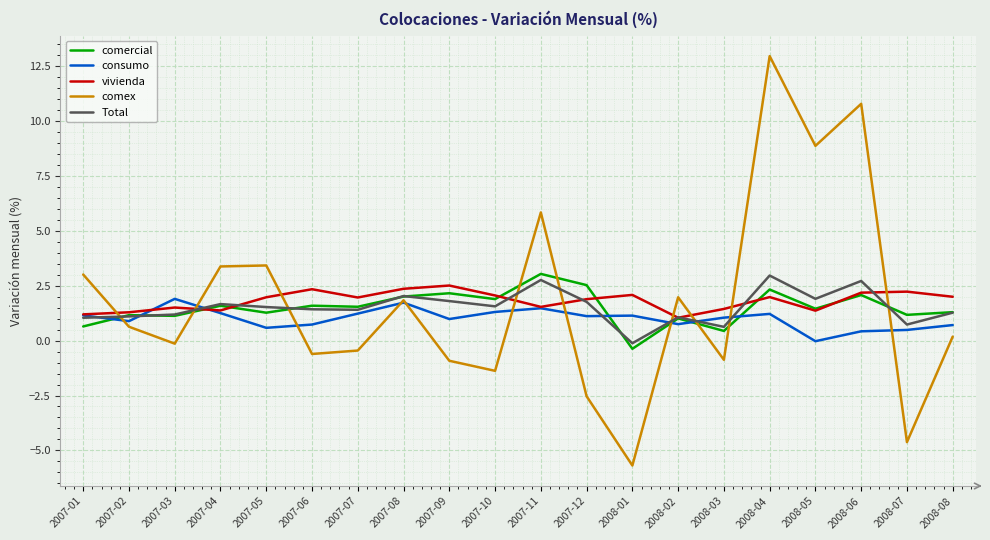

What is the total value across all series at 2008-02?

5.8